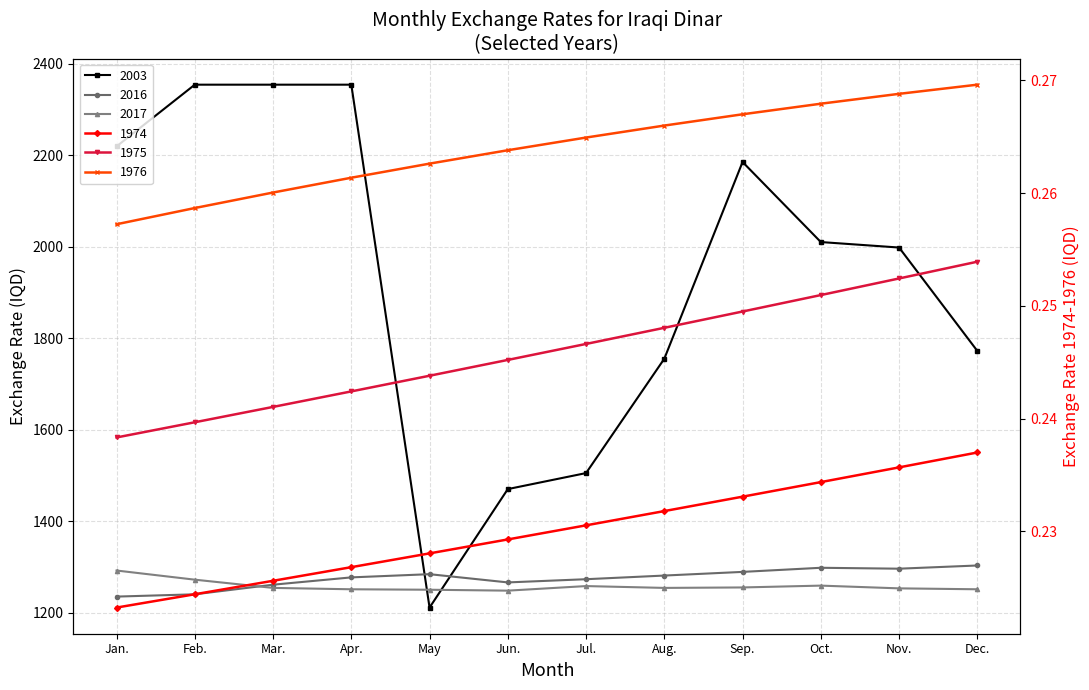

True or false: 2016 has a value of 1861.2 at Dec..

False